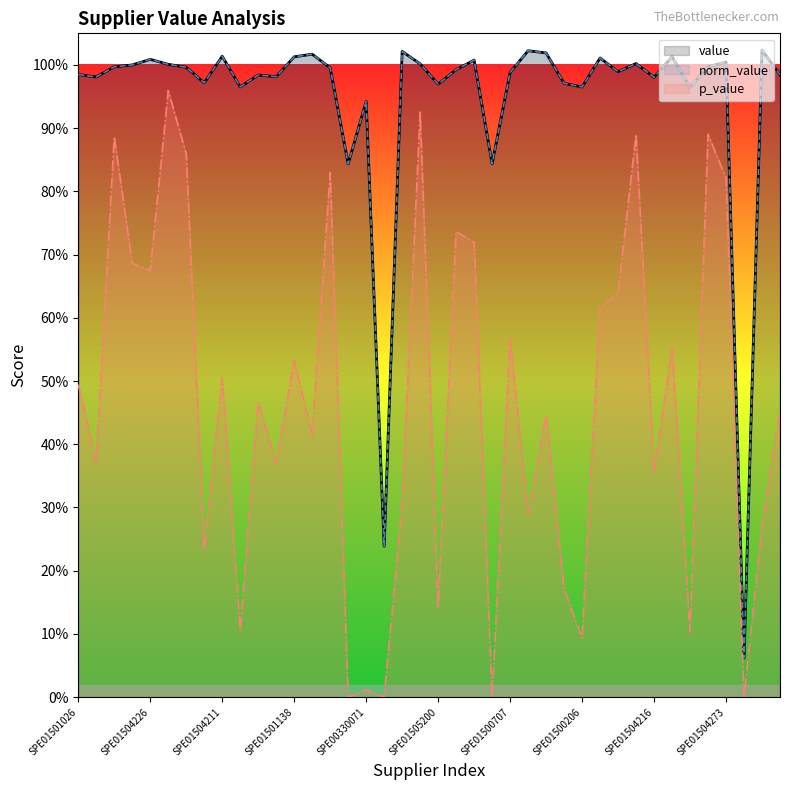

What is the label of the 6th point from the right?

SPE01505202